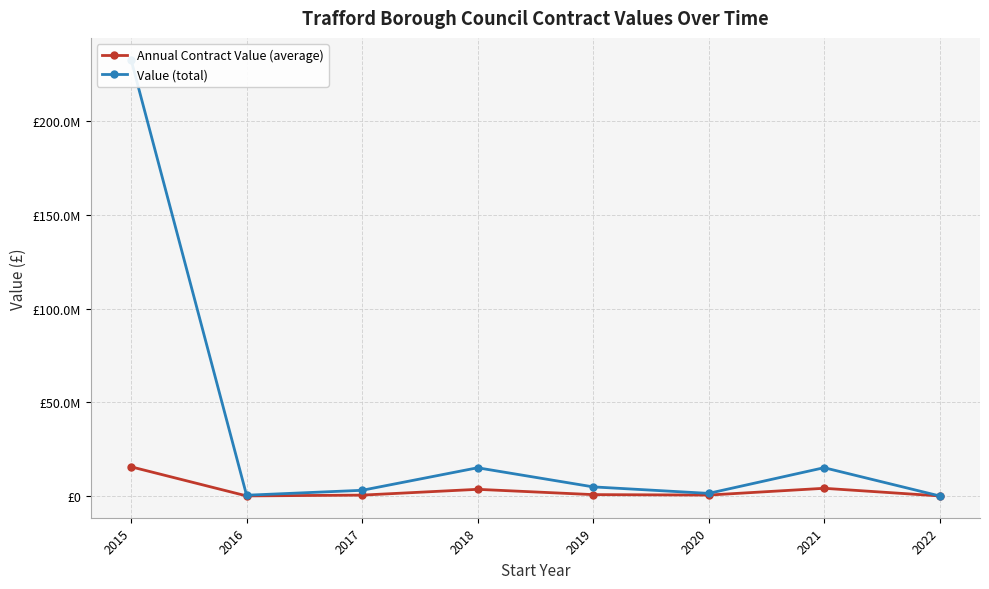

Which category has the highest value in the Annual Contract Value (average) series?

2015